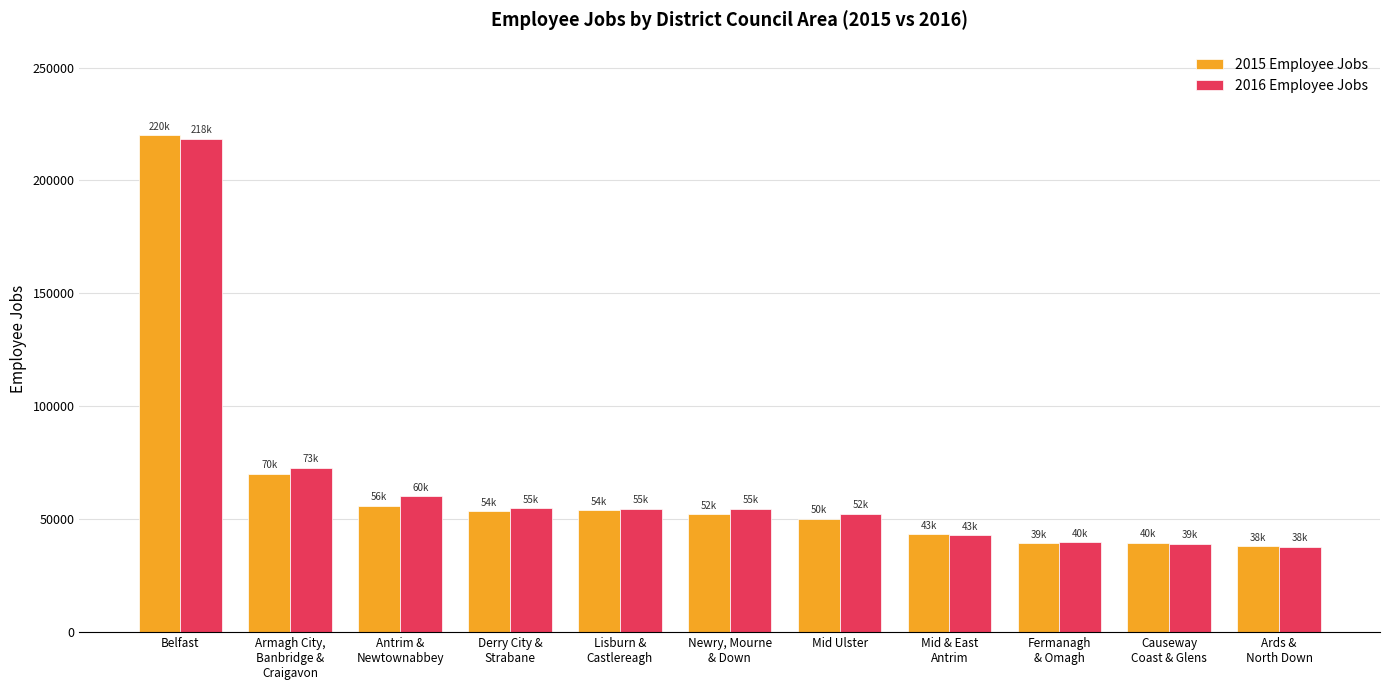

Are the bars grouped side by side (vs. stacked)?

Yes